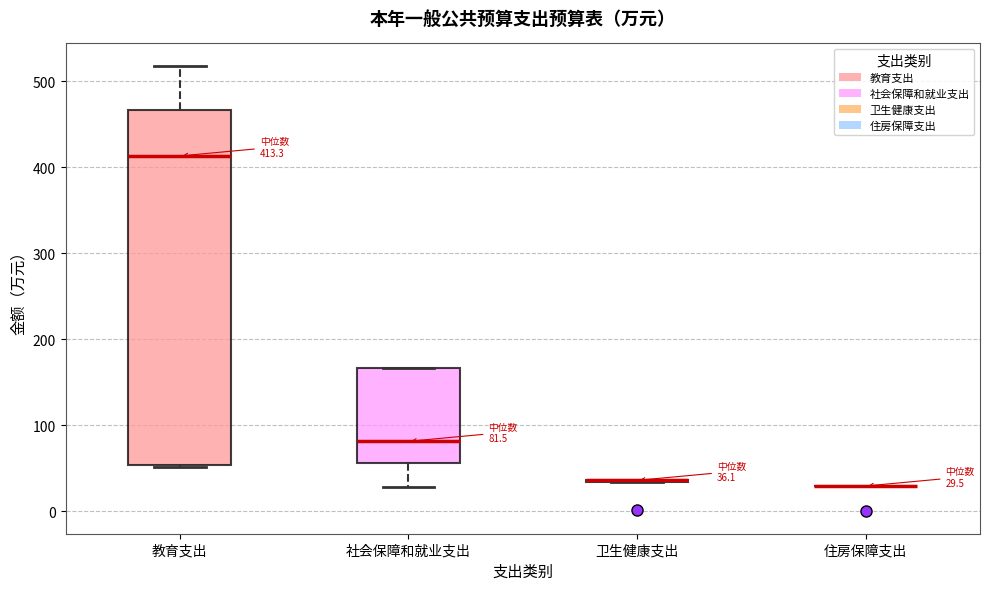

Comparing the boxes themselves (not the whiskers), which one is the tallest?

教育支出